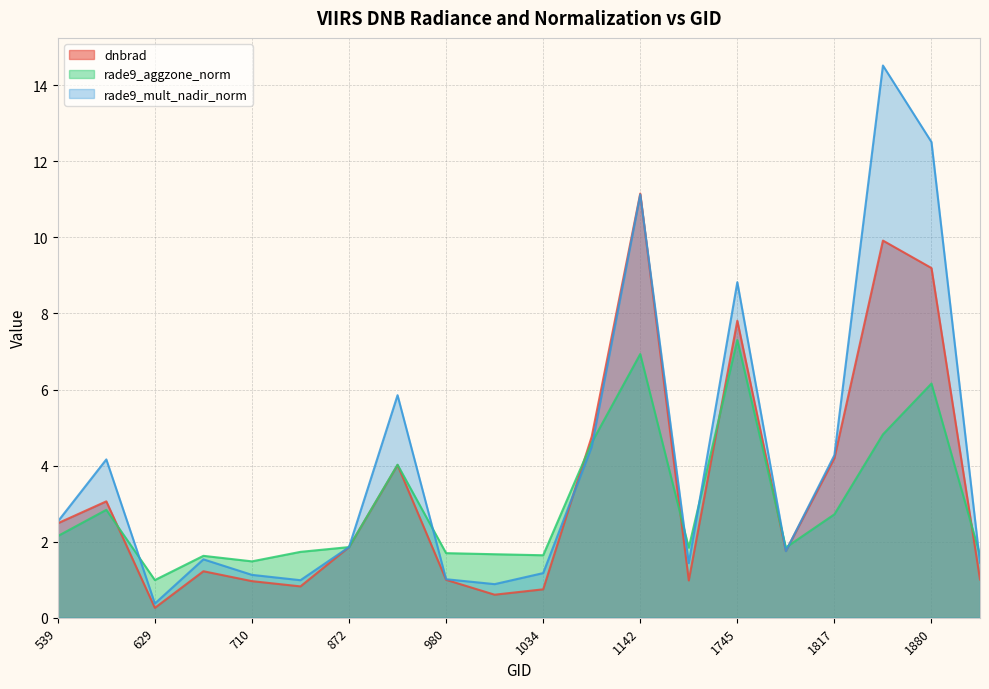

The rade9_mult_nadir_norm series shows 0.7 at 1196. True or false?

False